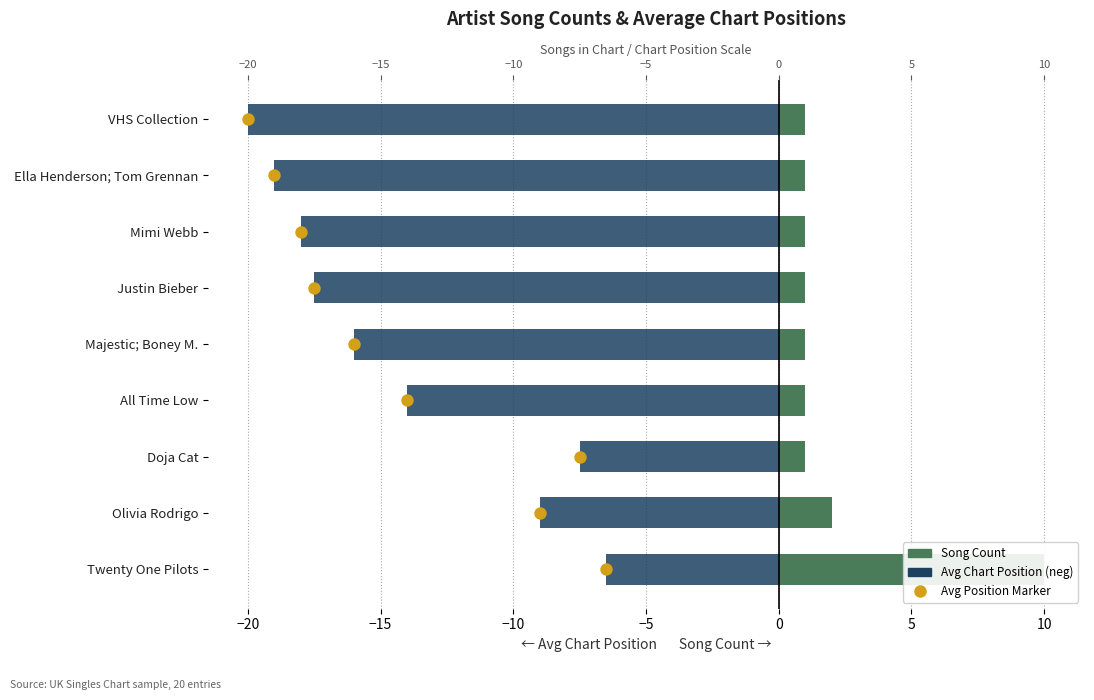

Is the value of Avg Chart Position (neg) at 15 greater than the value of Avg Position Marker at −15?

No